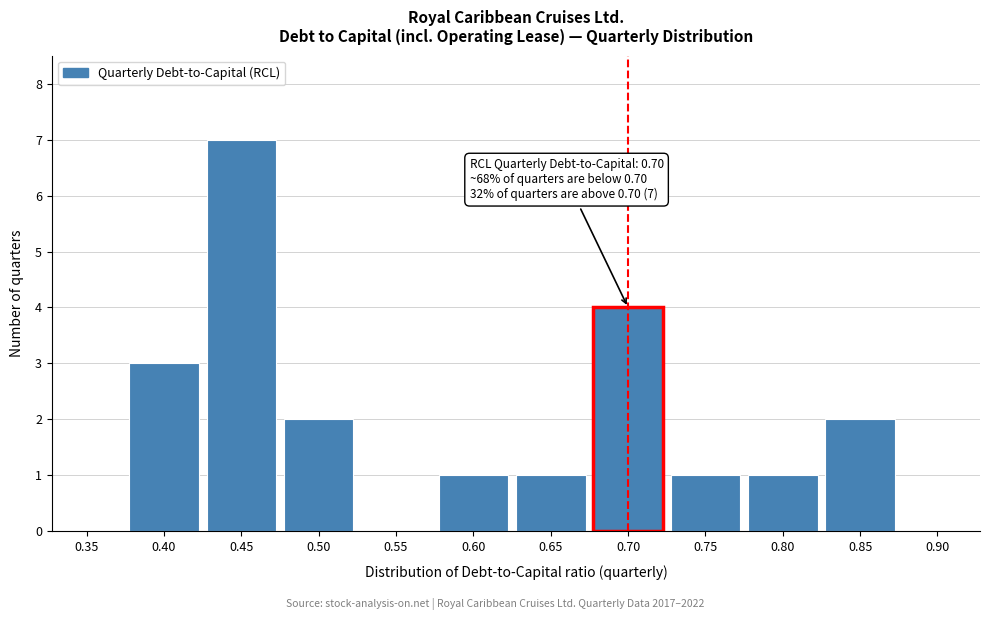

Reading right to left, extract all data points from this chart.

0.90=0	0.85=2	0.80=1	0.75=1	0.70=4	0.65=1	0.60=1	0.55=0	0.50=2	0.45=7	0.40=3	0.35=0